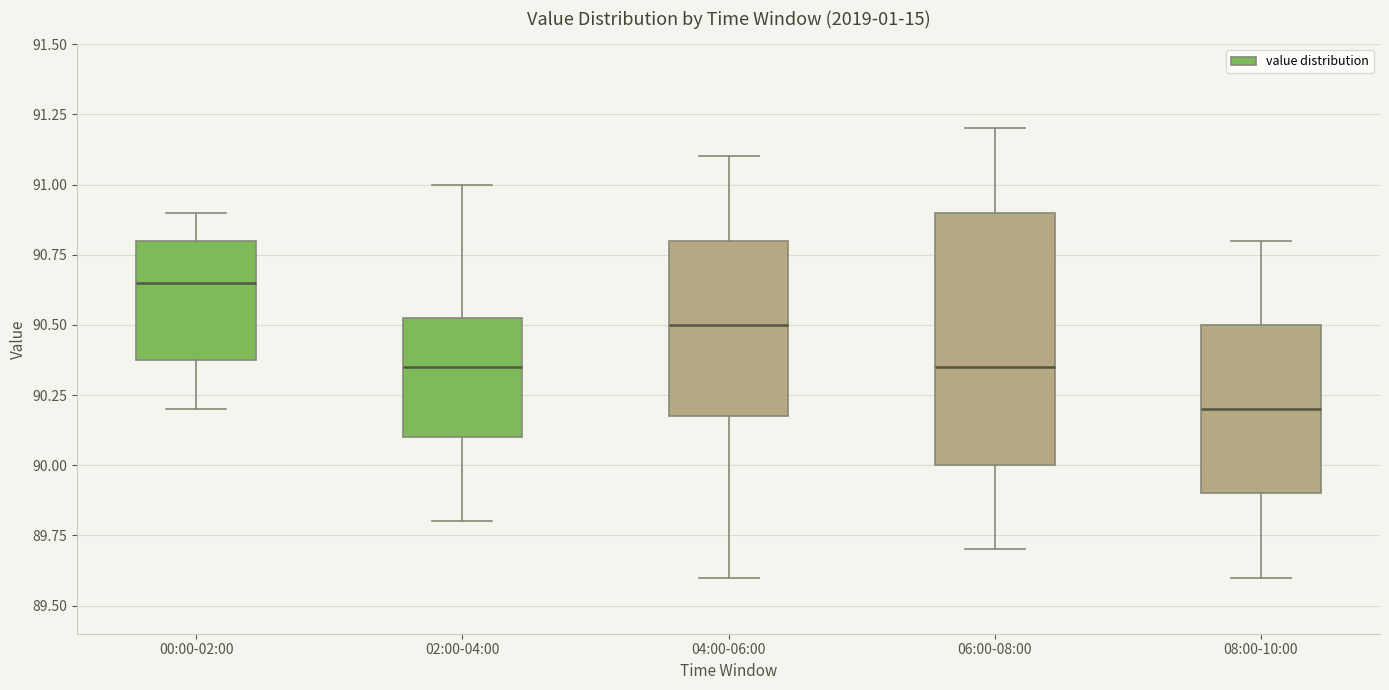

Reading left to right, read every box against the y-axis: the position of its median line, the range the box covers, and the ends of its whiskers. The values are not printed on the chart, so give them approximately, as read against the axis.

00:00-02:00: median 90.65, box 90.40 to 90.80, whiskers 90.20 to 90.90
02:00-04:00: median 90.35, box 90.10 to 90.55, whiskers 89.80 to 91.00
04:00-06:00: median 90.50, box 90.20 to 90.80, whiskers 89.60 to 91.10
06:00-08:00: median 90.35, box 90.00 to 90.90, whiskers 89.70 to 91.20
08:00-10:00: median 90.20, box 89.90 to 90.50, whiskers 89.60 to 90.80